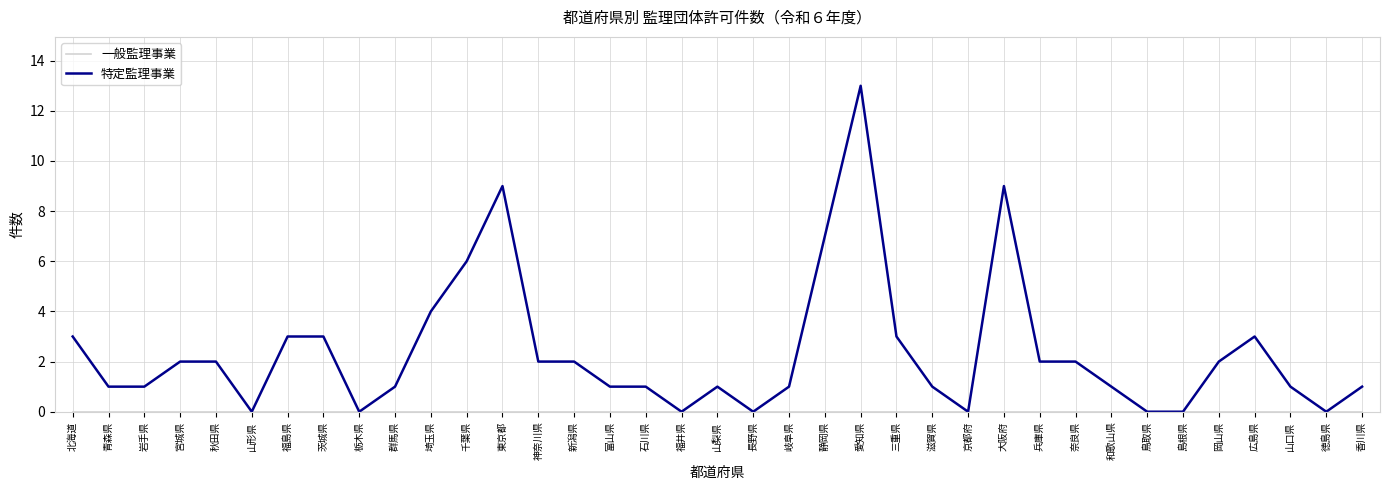

Which category has the highest value across all series?

愛知県